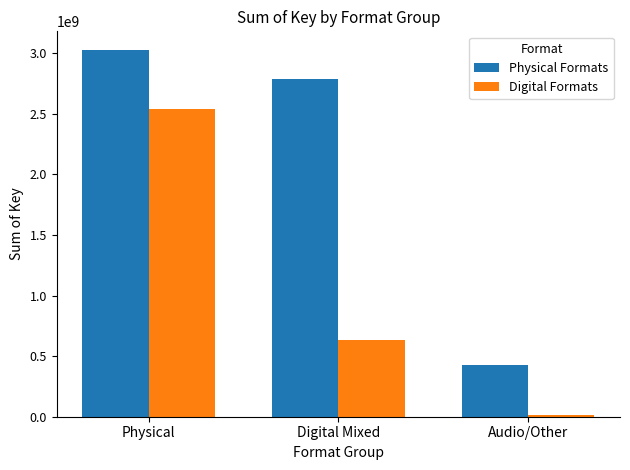

Rank the categories by Digital Formats value from lowest to highest.

Audio/Other, Digital Mixed, Physical